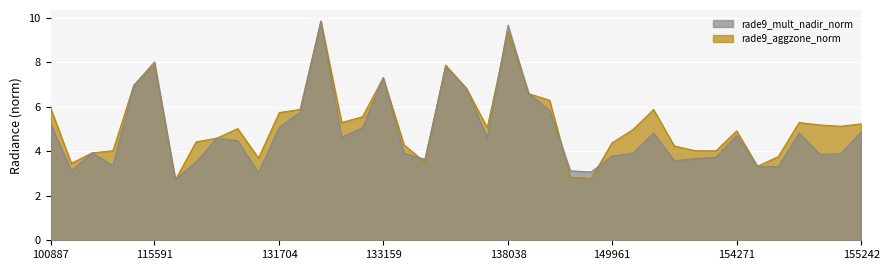

How many lines are shown in the chart?

2